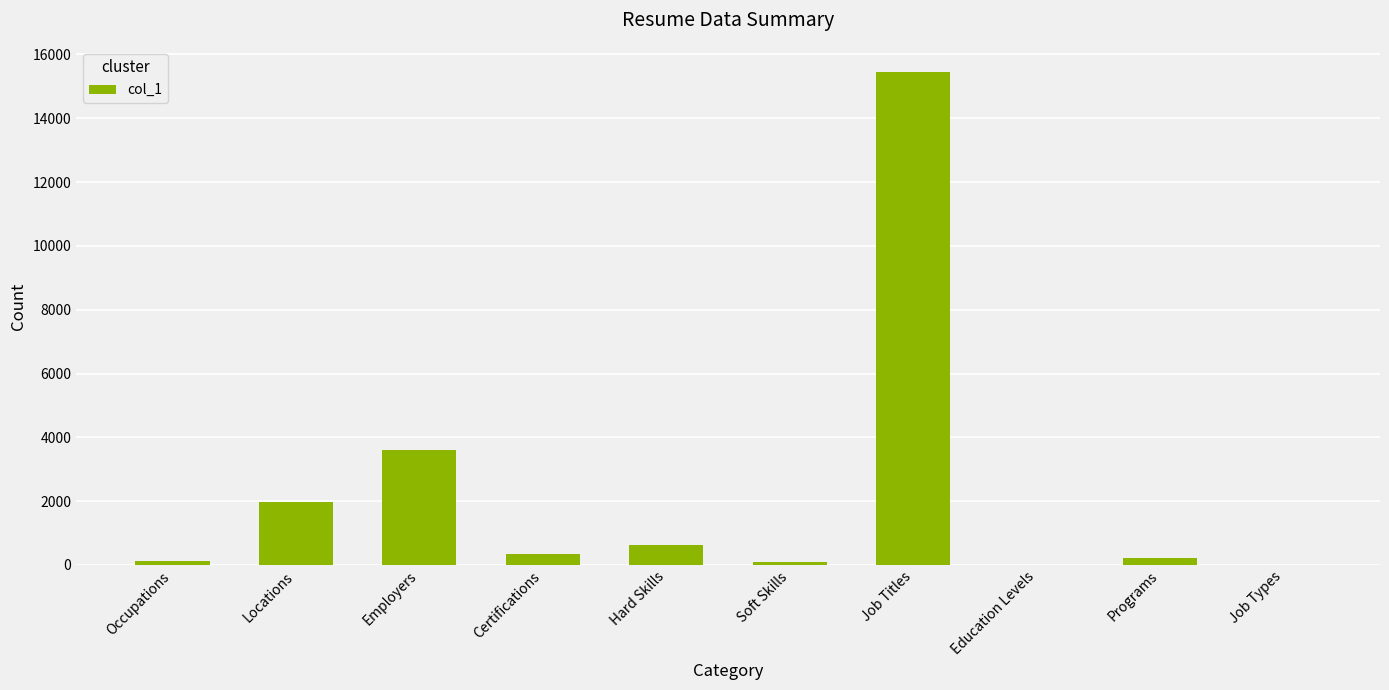

Where does the data first go above 349?

Locations